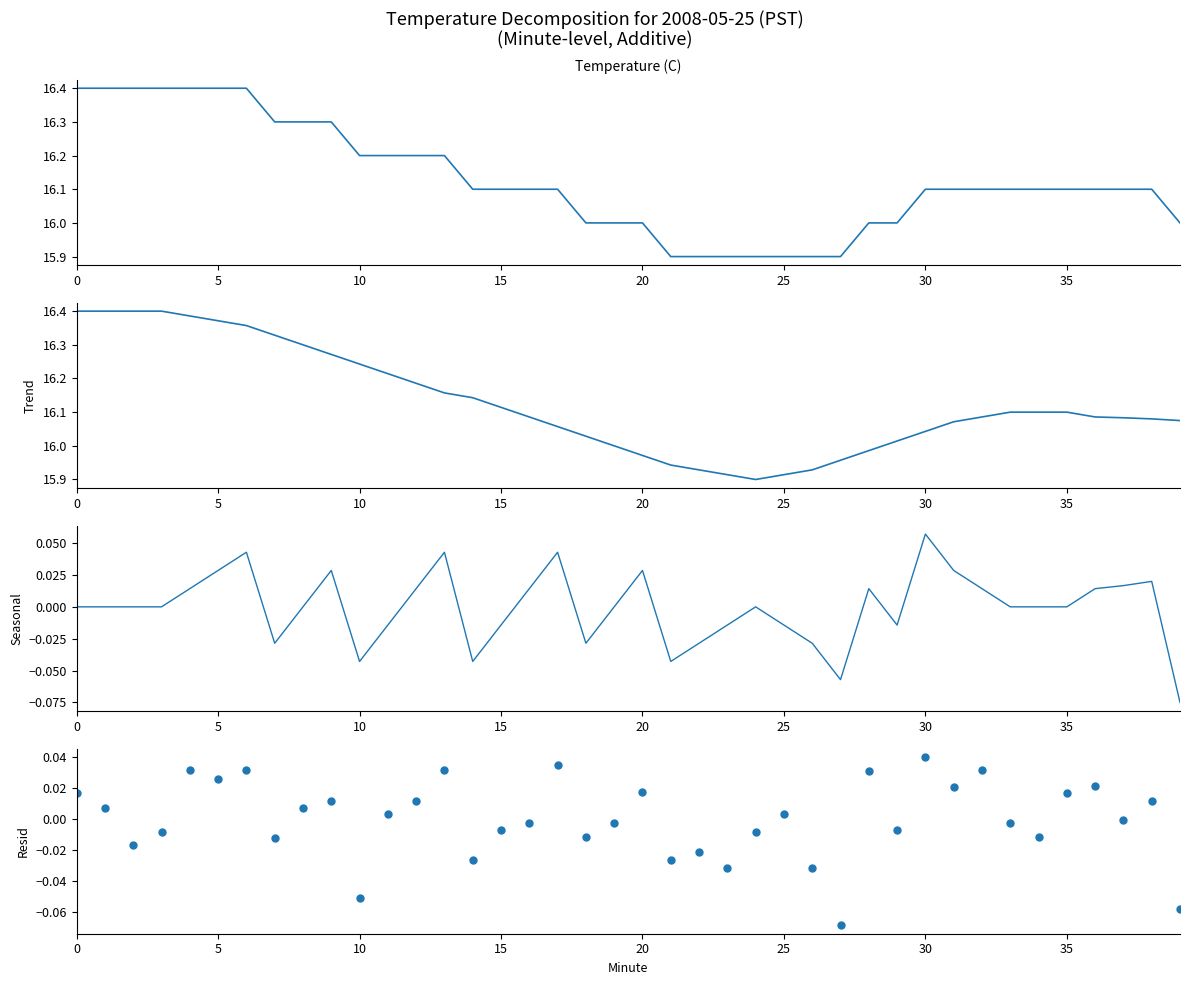

Which series contains the lowest Y value?

Seasonal